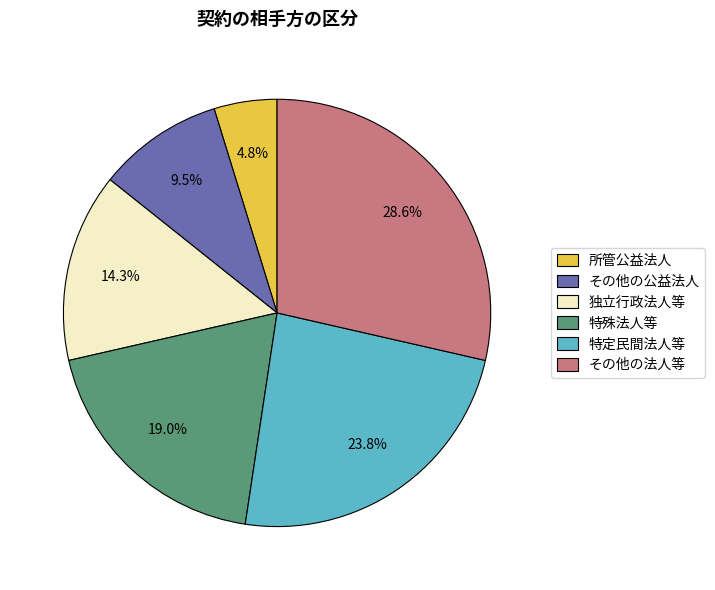

The 独立行政法人等 slice represents 26% of the pie. True or false?

False